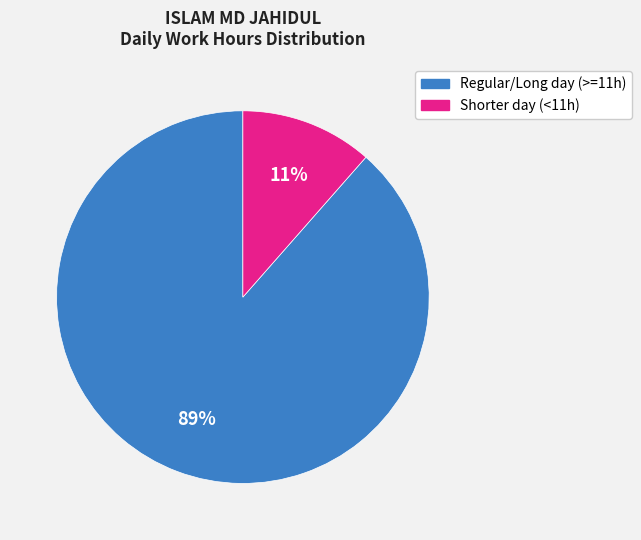

Does any single category account for the majority?

Yes